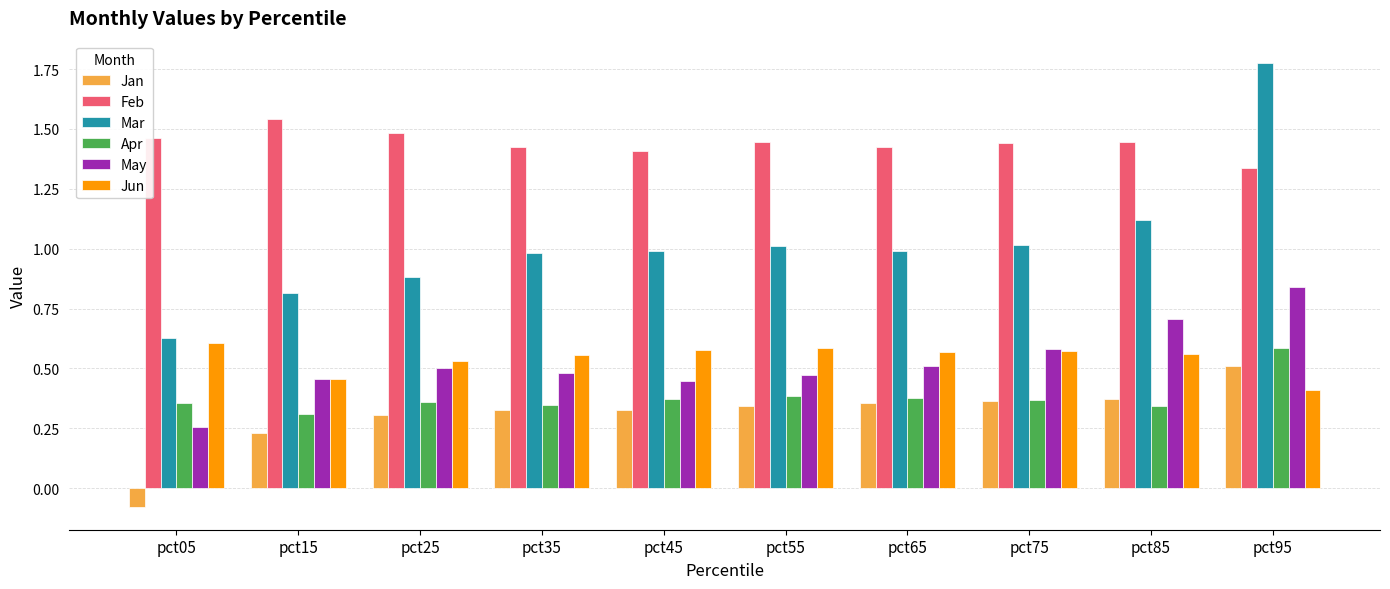

Count the number of categories in the chart.

10